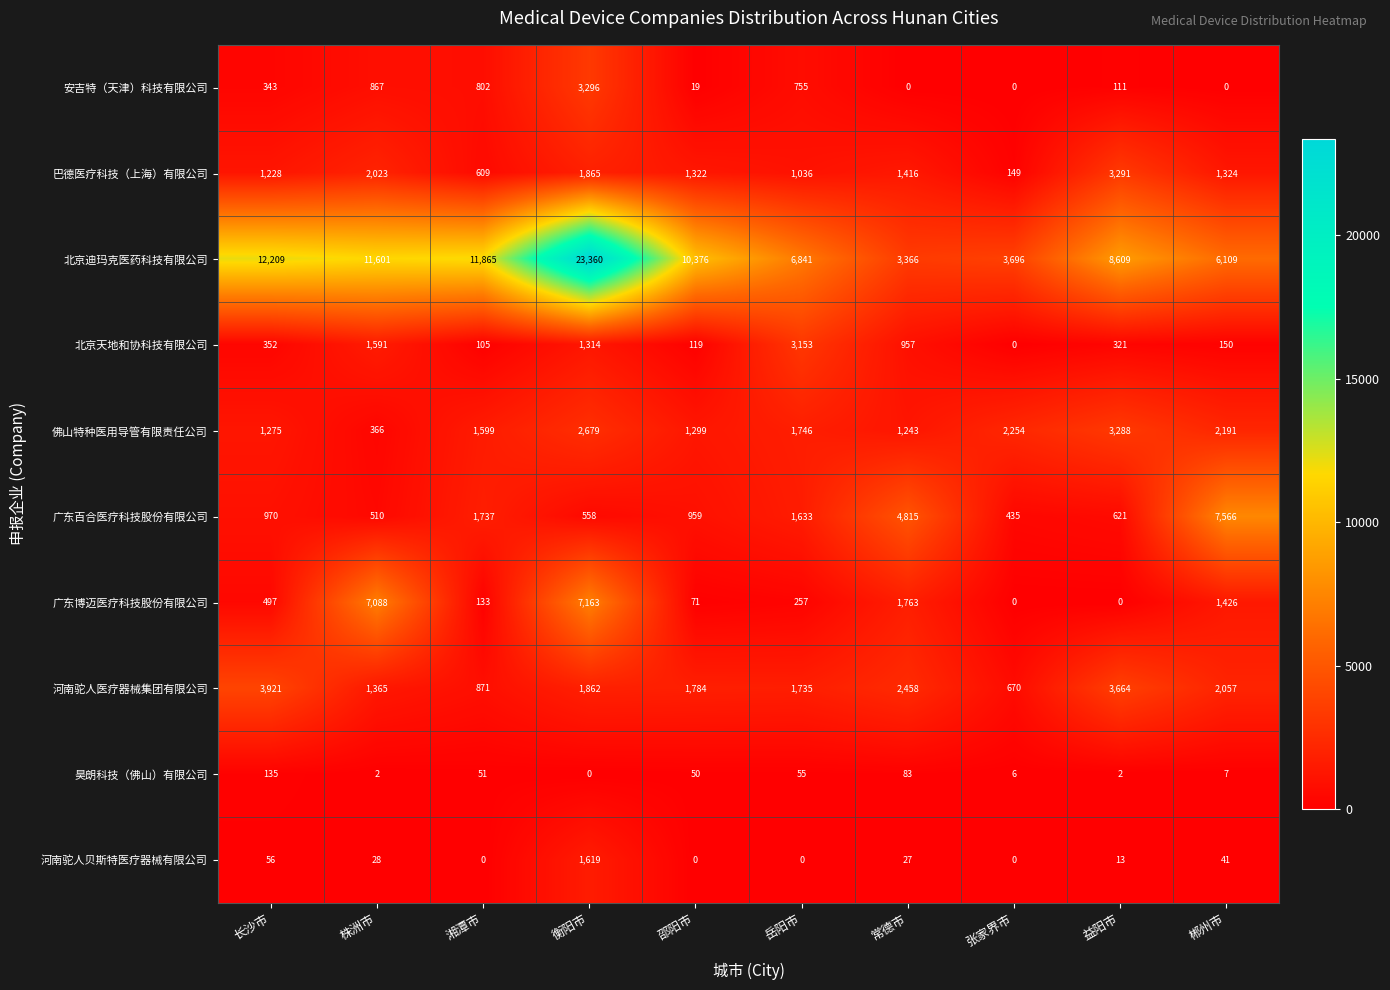

True or false: 广东百合医疗科技股份有限公司 has a value of 862 at 衡阳市.

False